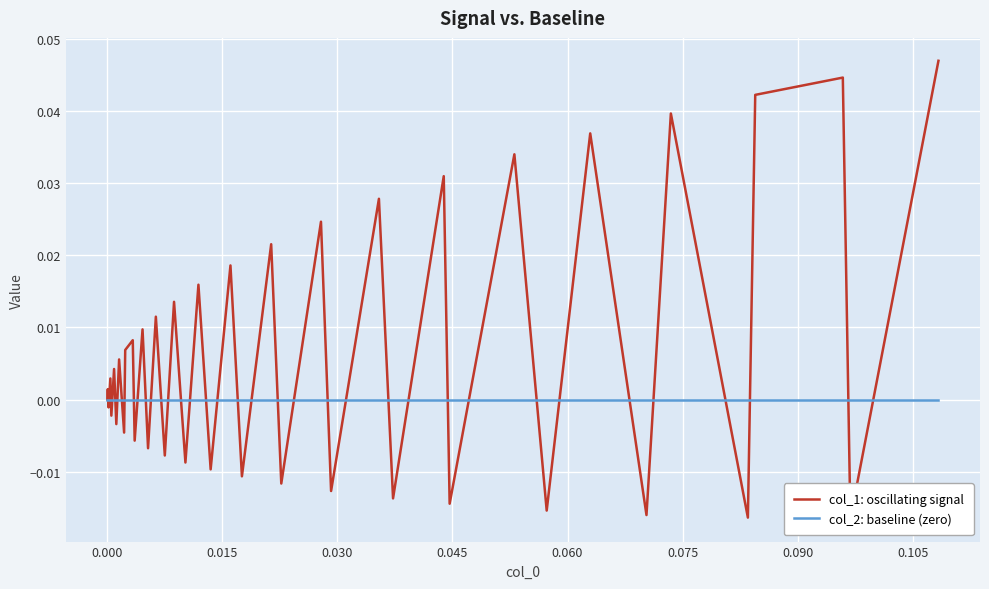

Is this an area chart (filled region under the line)?

No